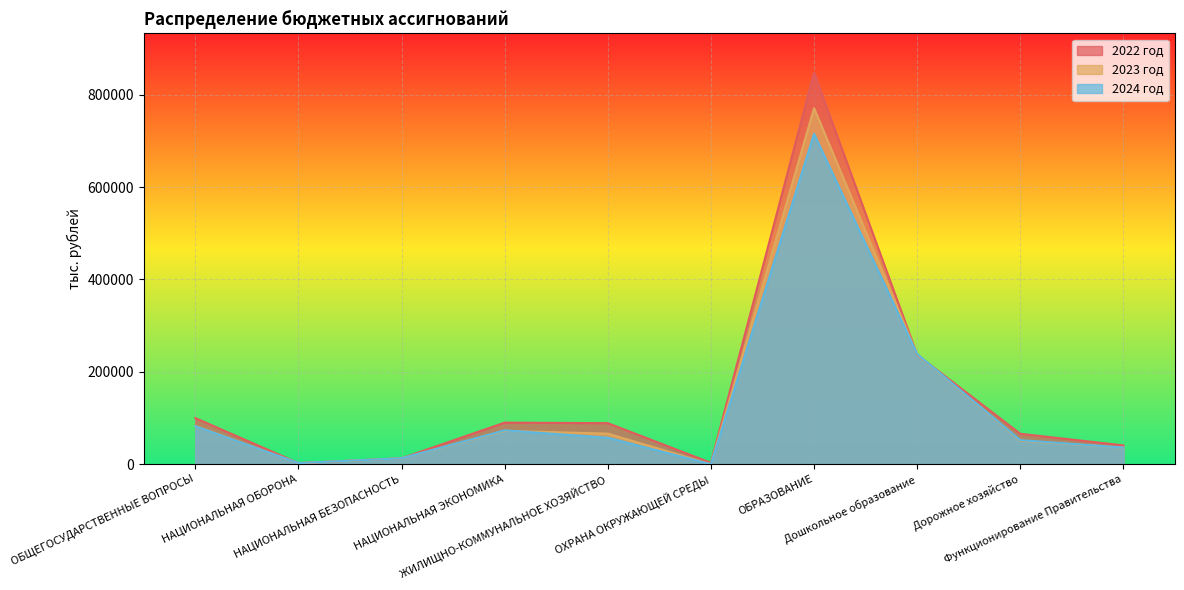

At which category is the sum across all series the highest?

ОБРАЗОВАНИЕ